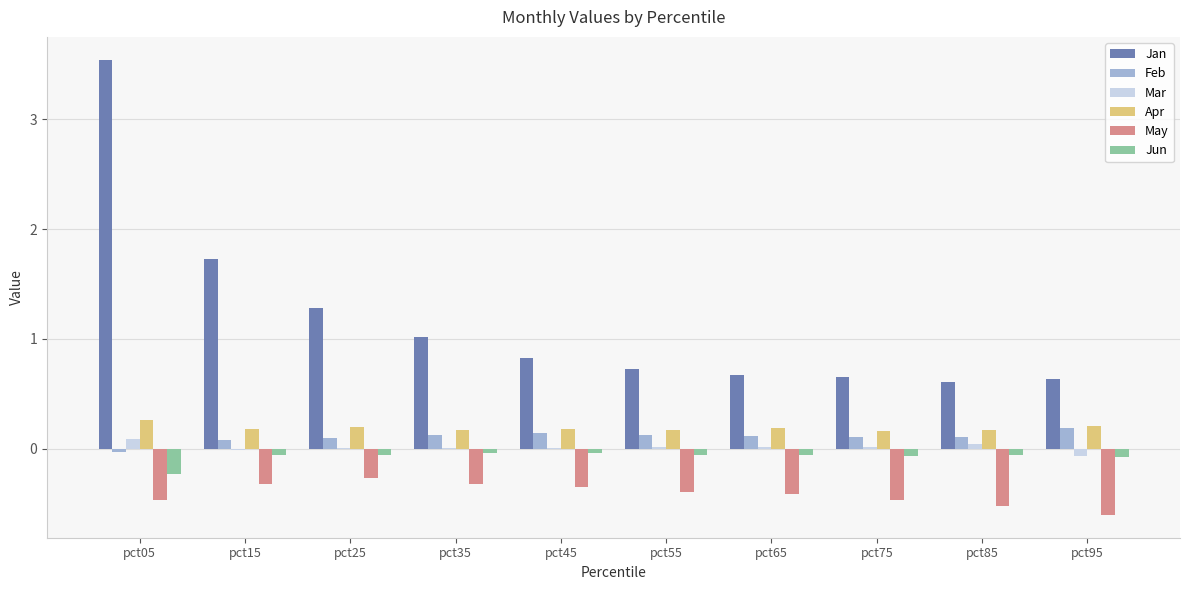

Is the value of May at pct25 greater than the value of Jun at pct35?

No